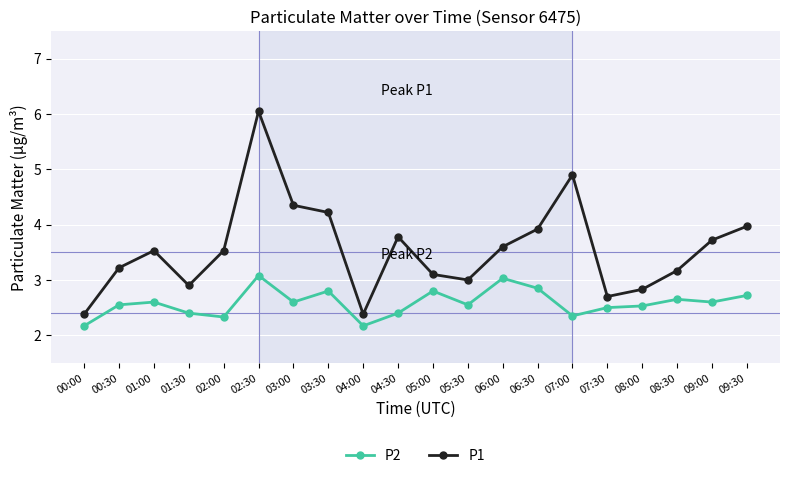

What is the sum of the P2 values at 07:00 and 00:30?

4.9